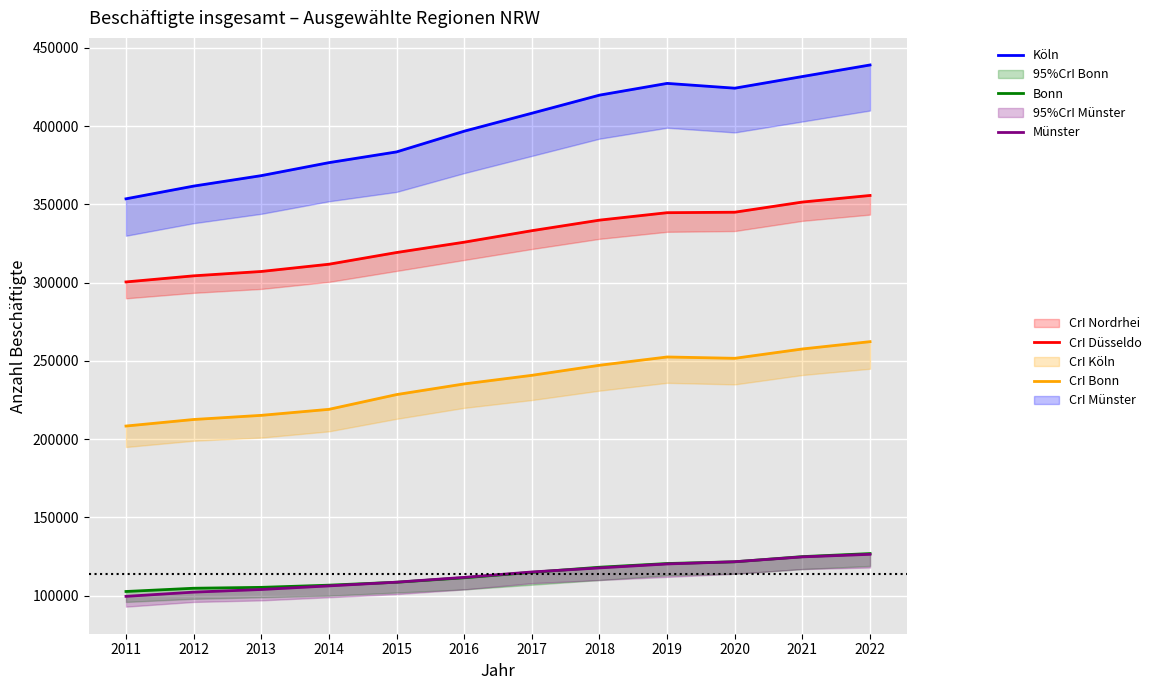

Reading left to right, transcribe all the data shown in this chart.

Nordrhein-Westfalen: 2011=300478.2	2012=304380.4	2013=307163.4	2014=311791.1	2015=319277.3	2016=325880.2	2017=333221.1	2018=339966.4	2019=344722.4	2020=345029.8	2021=351529.0	2022=355731.0
Düsseldorf: 2011=208398.0	2012=212582.0	2013=215230.0	2014=219068.0	2015=228501.0	2016=235320.0	2017=240801.0	2018=247229.0	2019=252528.0	2020=251676.0	2021=257644.0	2022=262314.0
Köln: 2011=353590.0	2012=361721.0	2013=368401.0	2014=376703.0	2015=383563.0	2016=396809.0	2017=408278.0	2018=419835.0	2019=427344.0	2020=424283.0	2021=431727.0	2022=439110.0
Bonn: 2011=102683.0	2012=104752.0	2013=105324.0	2014=106716.0	2015=108589.0	2016=111442.0	2017=114909.0	2018=118181.0	2019=120548.0	2020=121657.0	2021=124963.0	2022=126908.0
Münster: 2011=99573.0	2012=102271.0	2013=103958.0	2014=106253.0	2015=108634.0	2016=111706.0	2017=115153.0	2018=117753.0	2019=120272.0	2020=121695.0	2021=124796.0	2022=126434.0